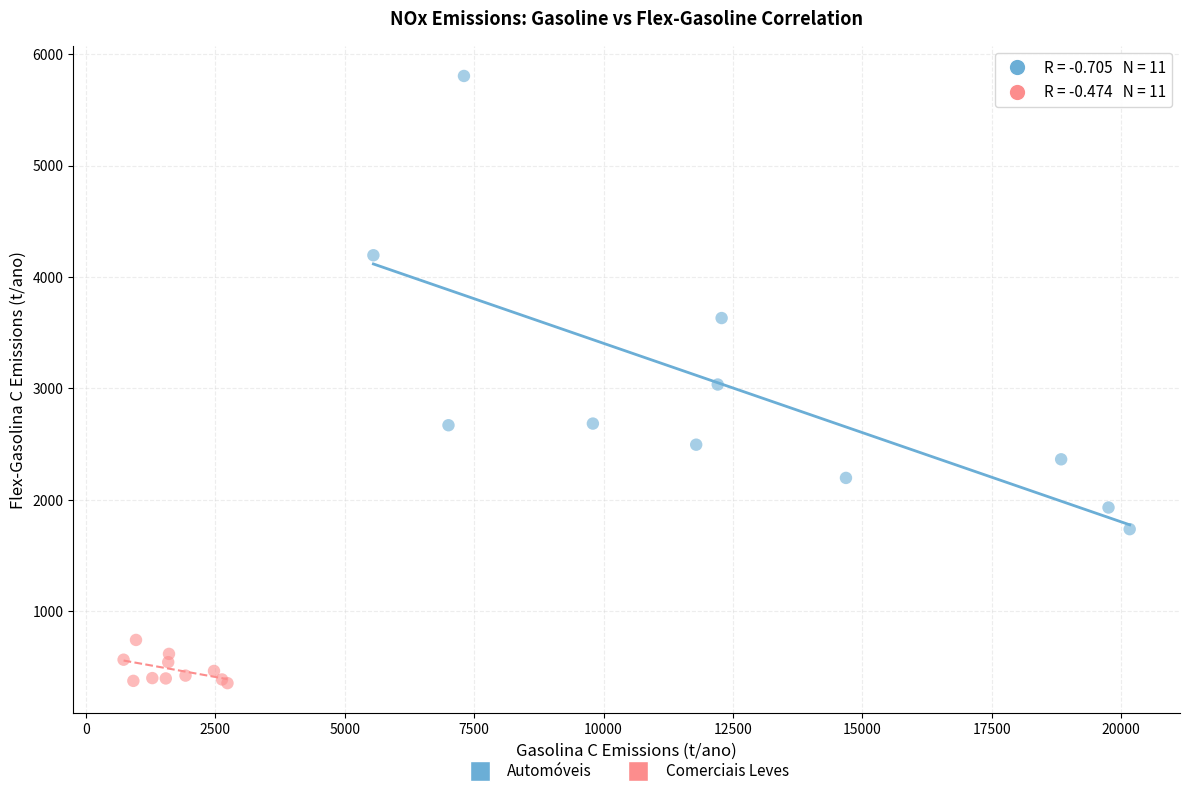

Which series contains the highest Y value?

Automóveis